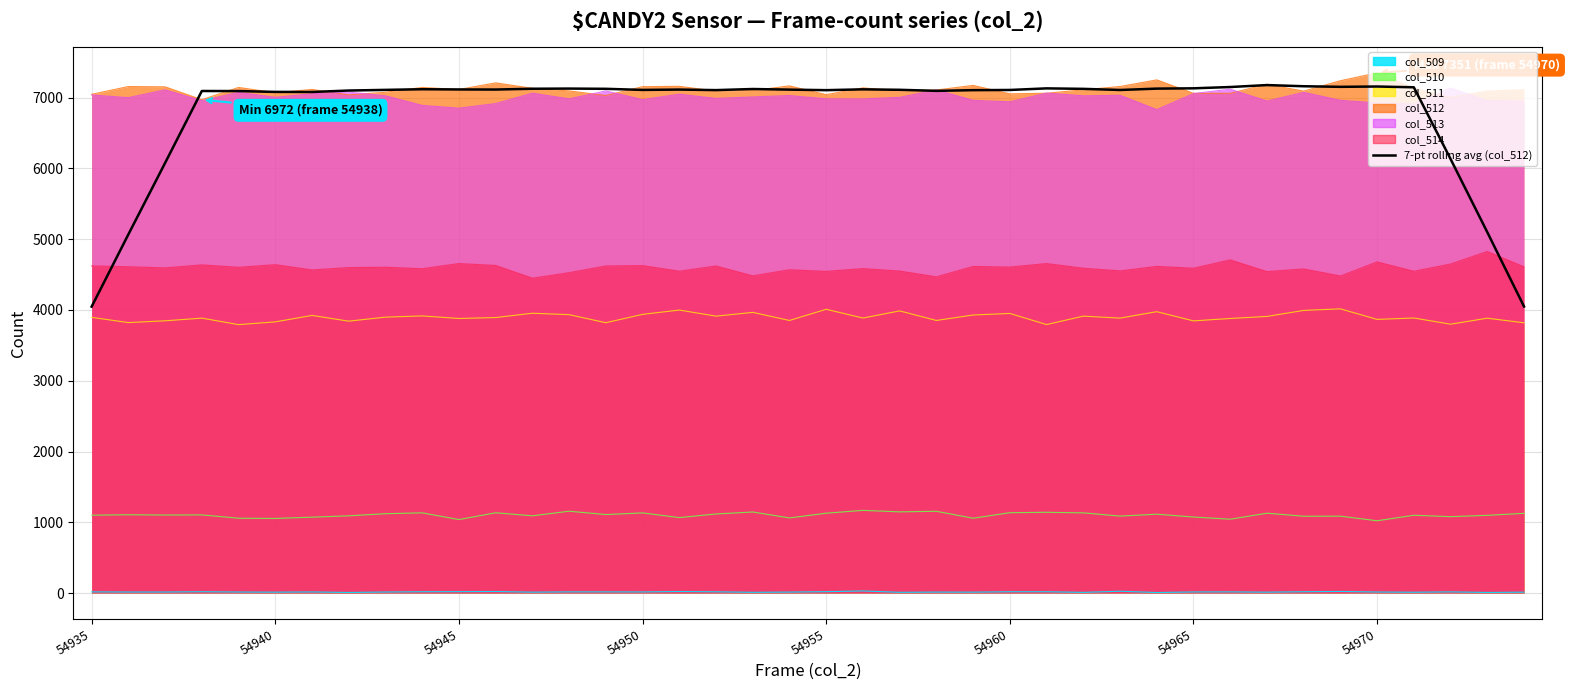

What is the greatest value displayed?

7178.6